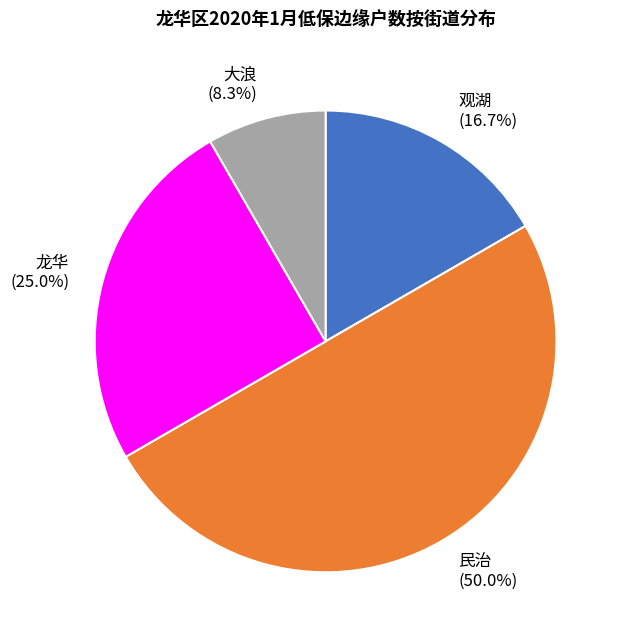

Rank the categories by value from highest to lowest.

民治, 龙华, 观湖, 大浪